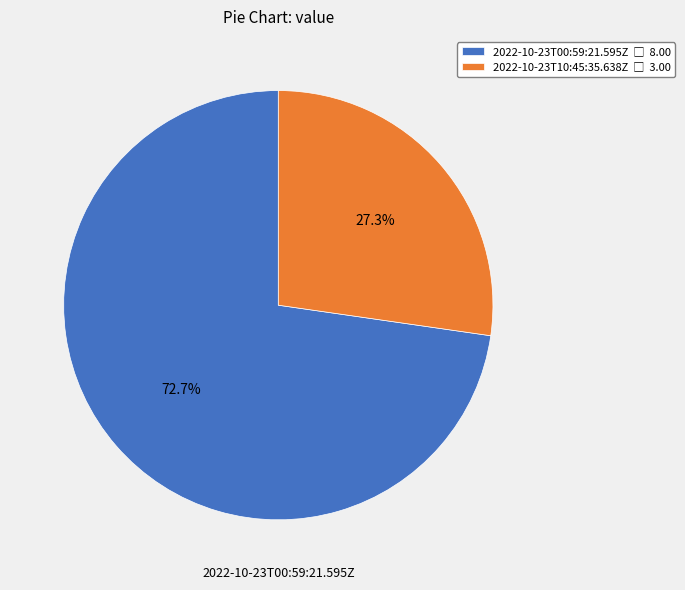

Does any single category account for the majority?

Yes